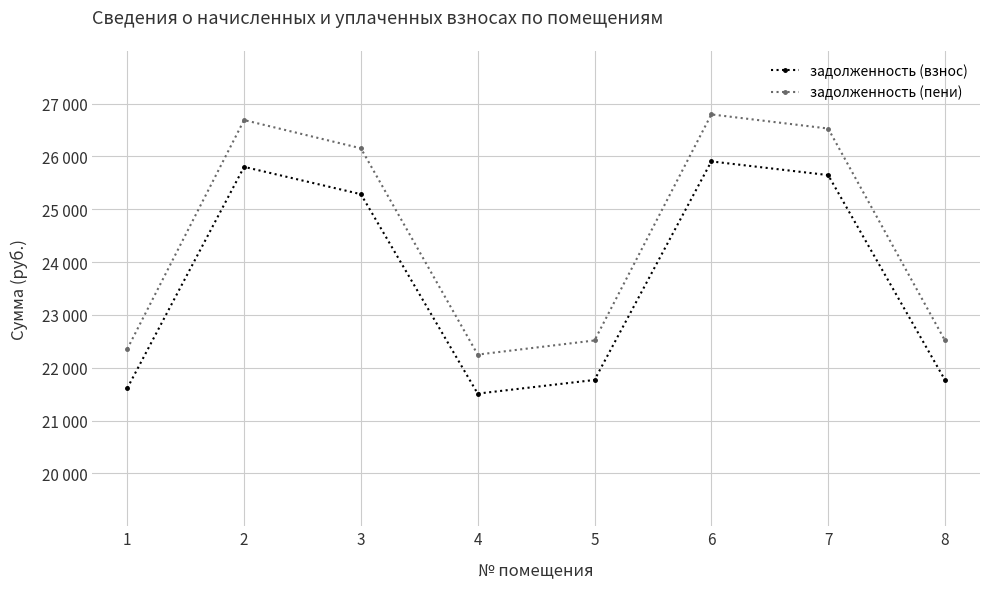

Which series has the widest spread of values?

задолженность (пени)